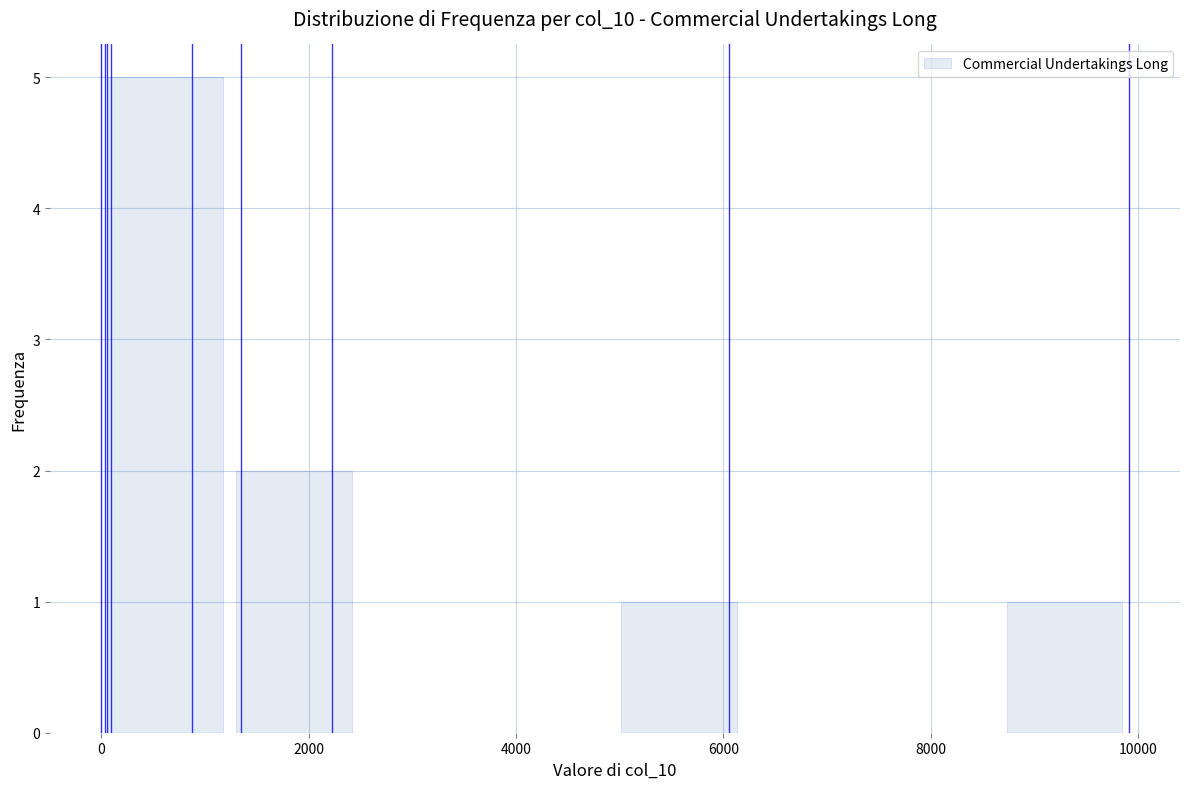

Reading left to right, transcribe this chart: for each bar, give the range it covers on the x-axis and its height. Neither the bar edges nor the heights are printed on the chart, so give them approximately, as read against the axes.

0 to 1200: 5
1200 to 2400: 2
2400 to 3800: 0
3800 to 5000: 0
5000 to 6200: 1
6200 to 7400: 0
7400 to 8600: 0
8600 to 10000: 1